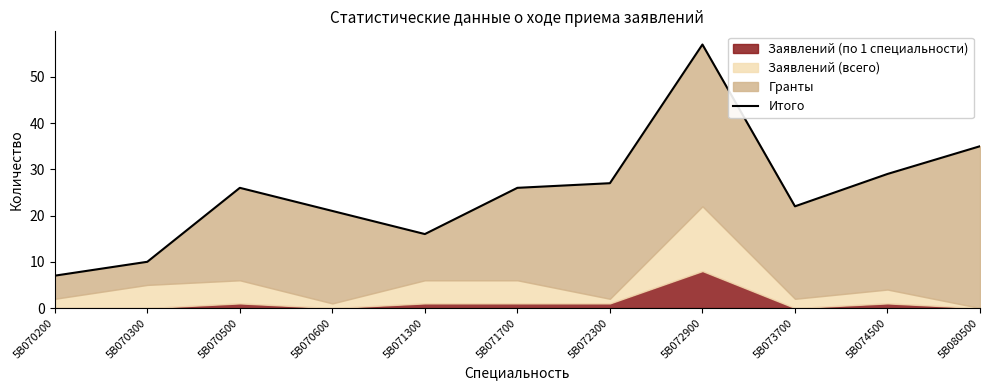

Reading left to right, transcribe all the data shown in this chart.

5B070200=7	5B070300=10	5B070500=26	5B070600=21	5B071300=16	5B071700=26	5B072300=27	5B072900=57	5B073700=22	5B074500=29	5B080500=35